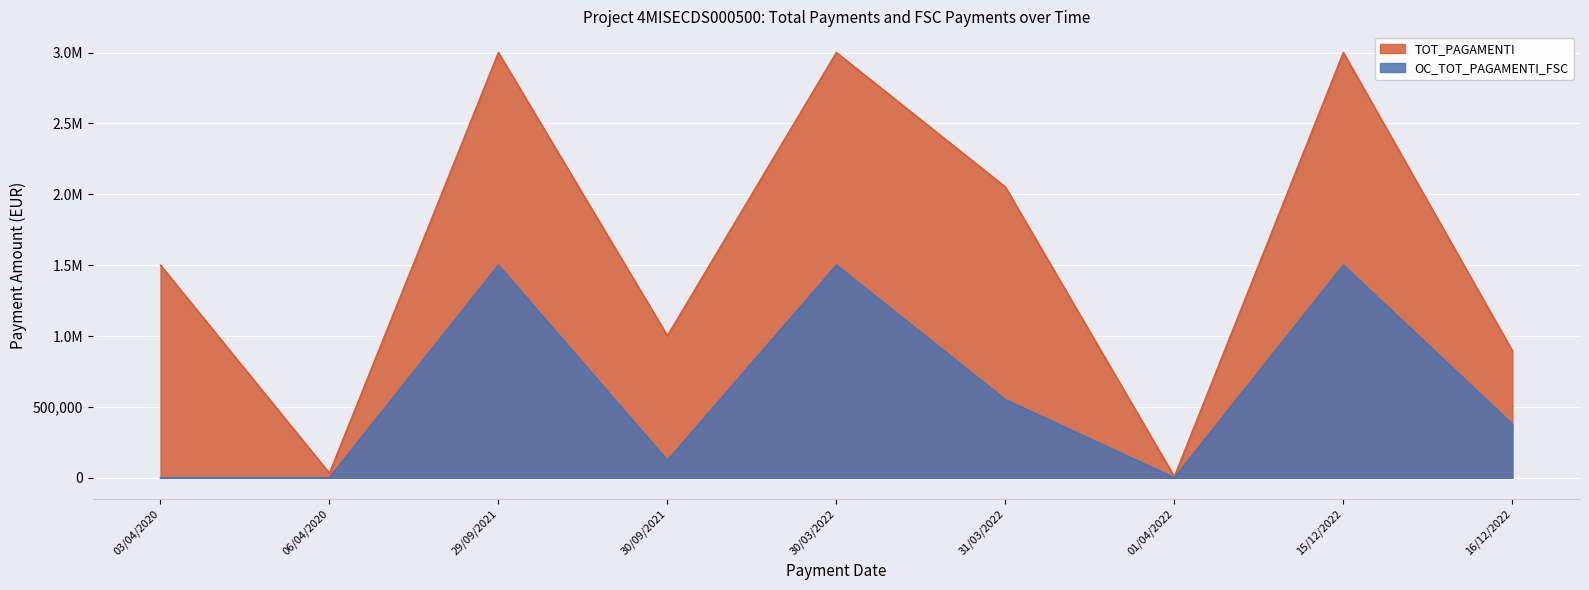

What is the label of the 6th point from the left?

31/03/2022